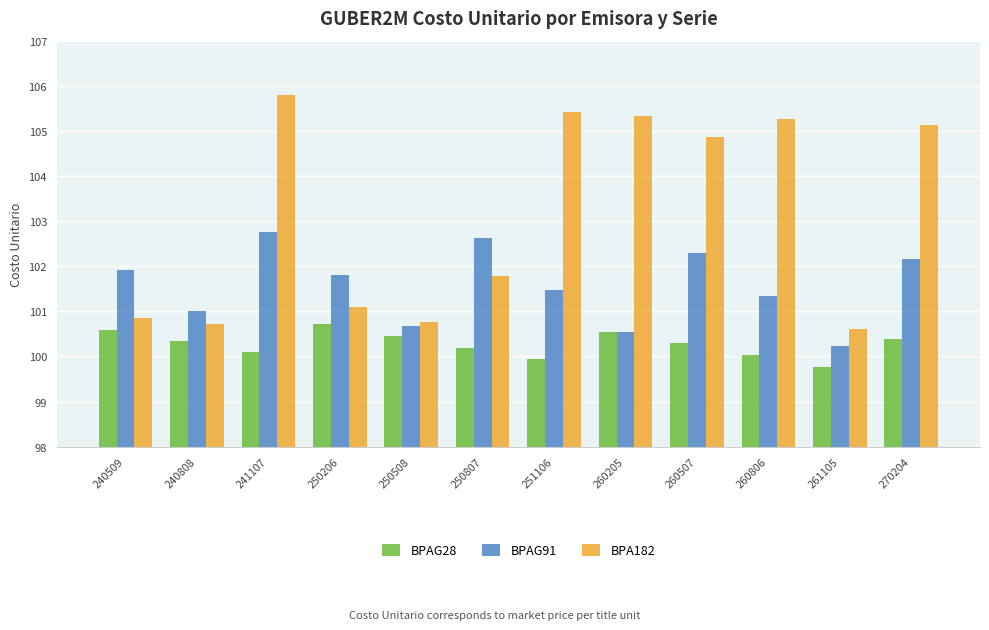

What is the difference between the maximum and minimum values in the BPA182 series?

5.2